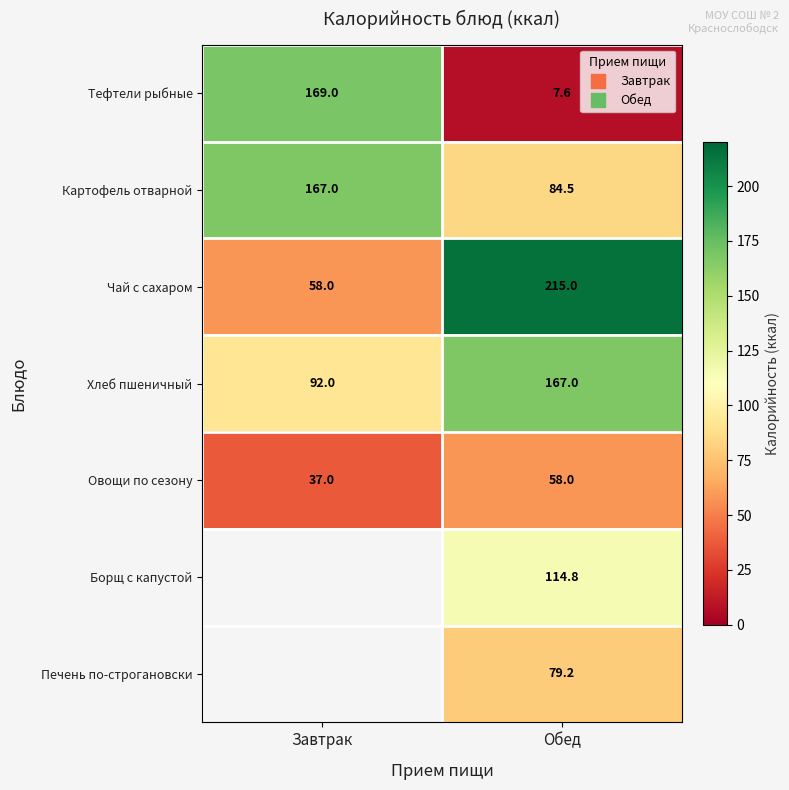

Which category has the lowest value in the Картофель отварной series?

Обед